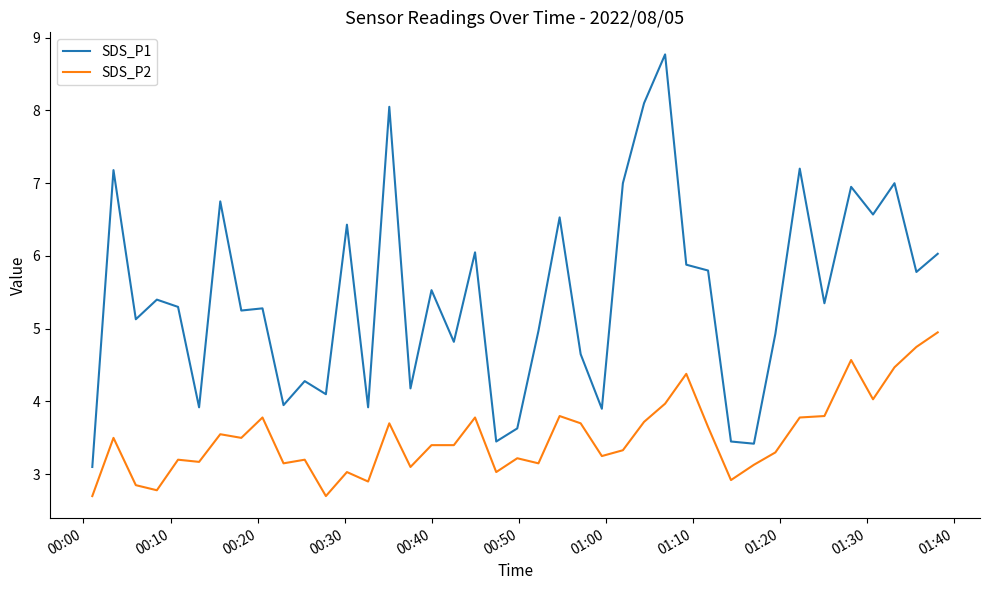

Which series has the largest total across all categories?

SDS_P1